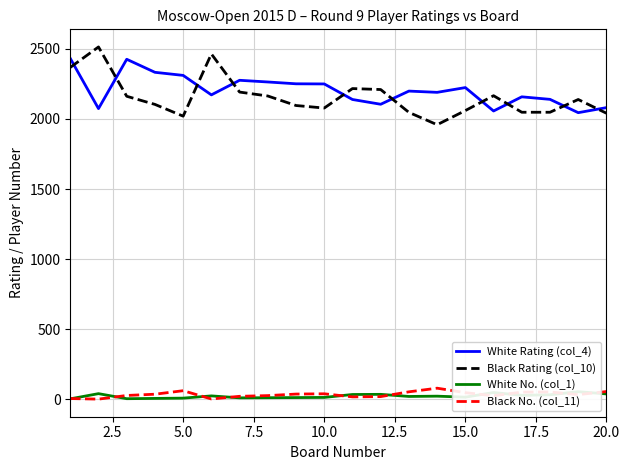

True or false: Black No. (col_11) and Black Rating (col_10) cross at least once.

False